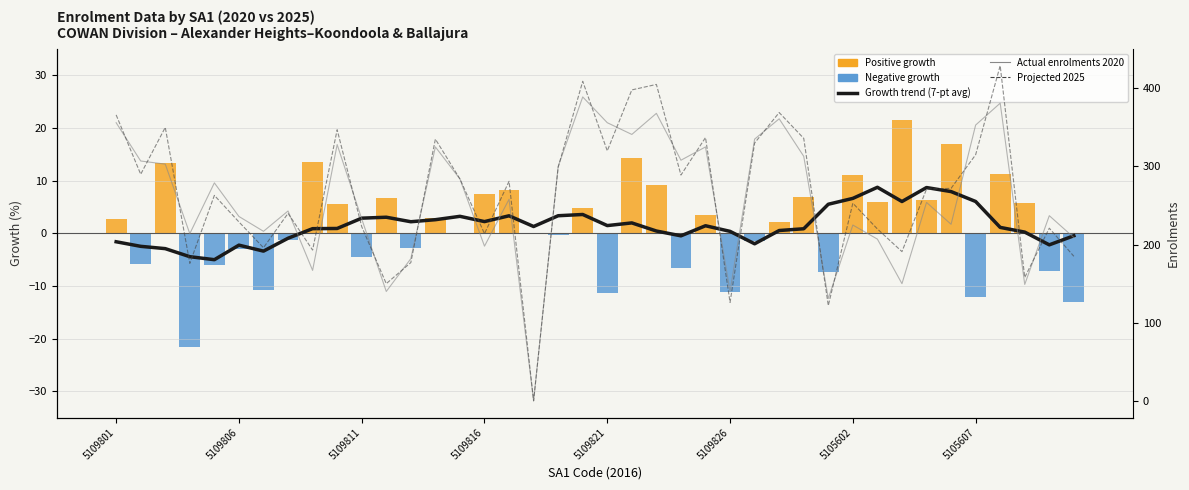

Which series has the largest total across all categories?

Projected 2025